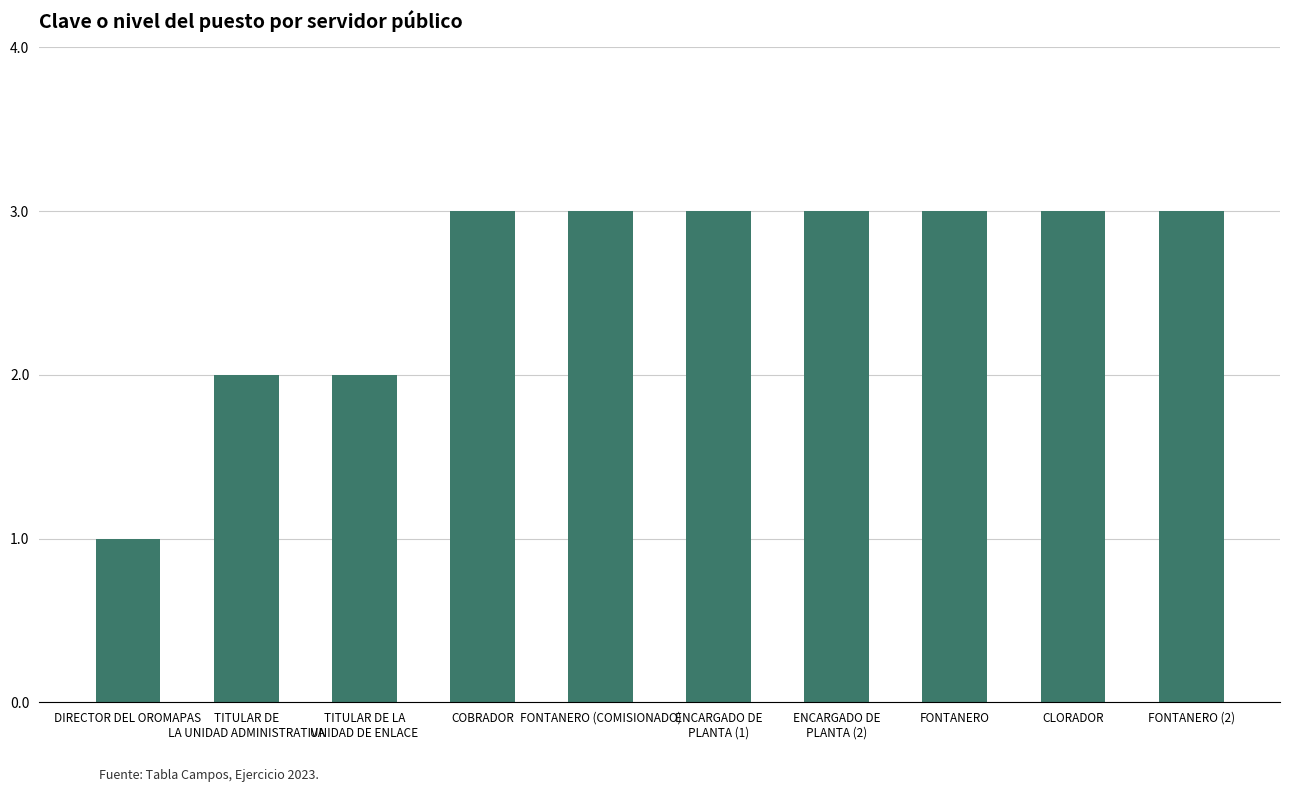

Reading right to left, what are all the values shown in this chart?

3	3	3	3	3	3	3	2	2	1